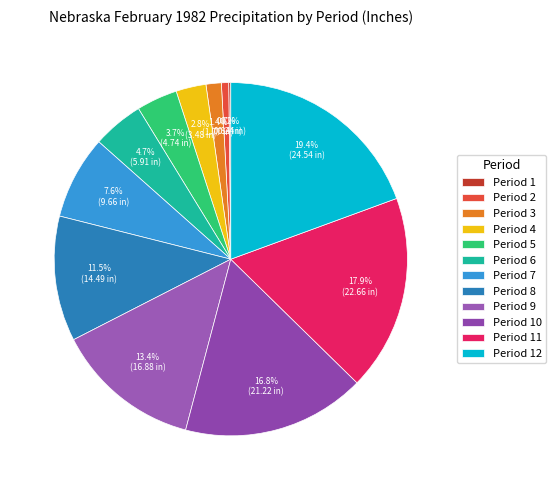

Is it true that Period 4 is 3% of the pie?

True